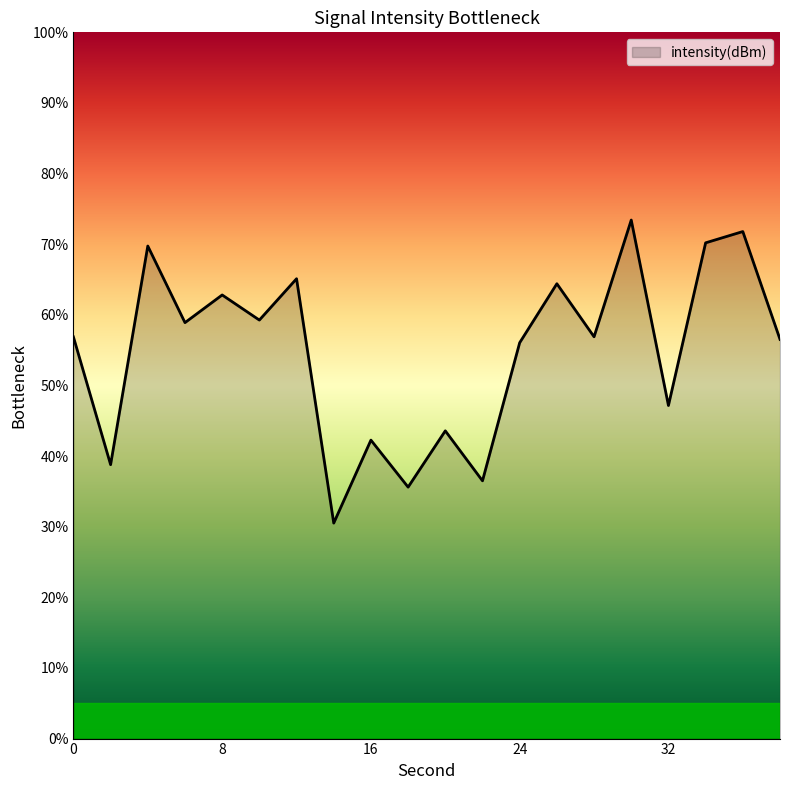

What is the maximum value shown in the chart?

73.4